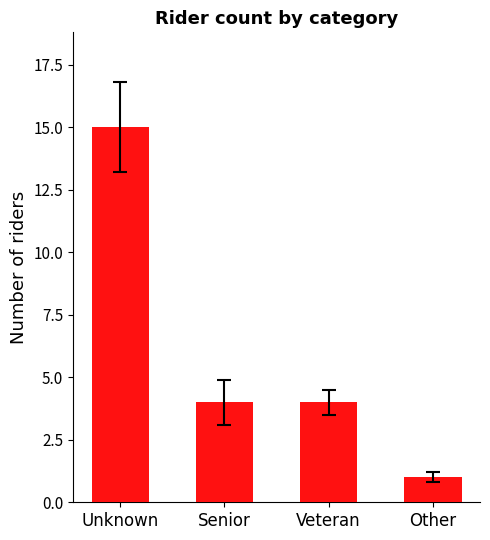

What is the label of the 2nd bar from the right?

Veteran